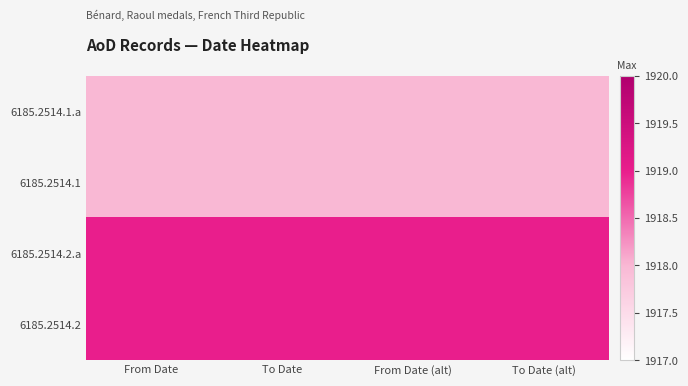

Between To Date and From Date (alt), which is larger?

To Date